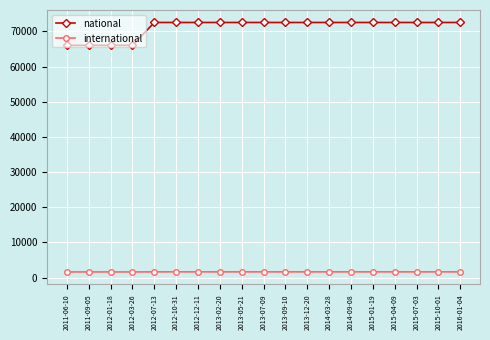

Is the value of national at 2012-10-31 greater than the value of international at 2014-09-08?

Yes